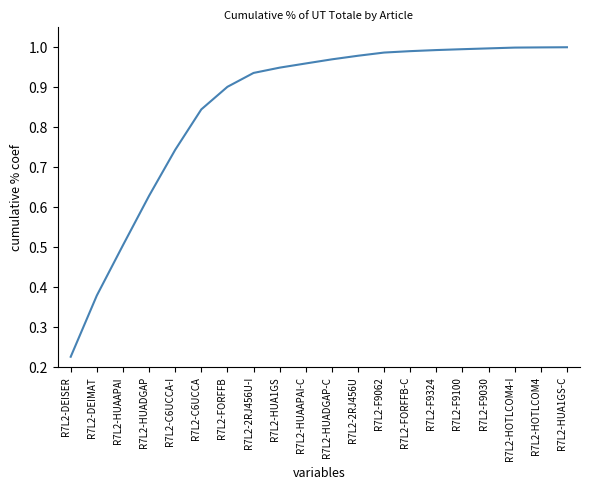

Is it true that the value at R7L2-F9030 is 1.0?

True